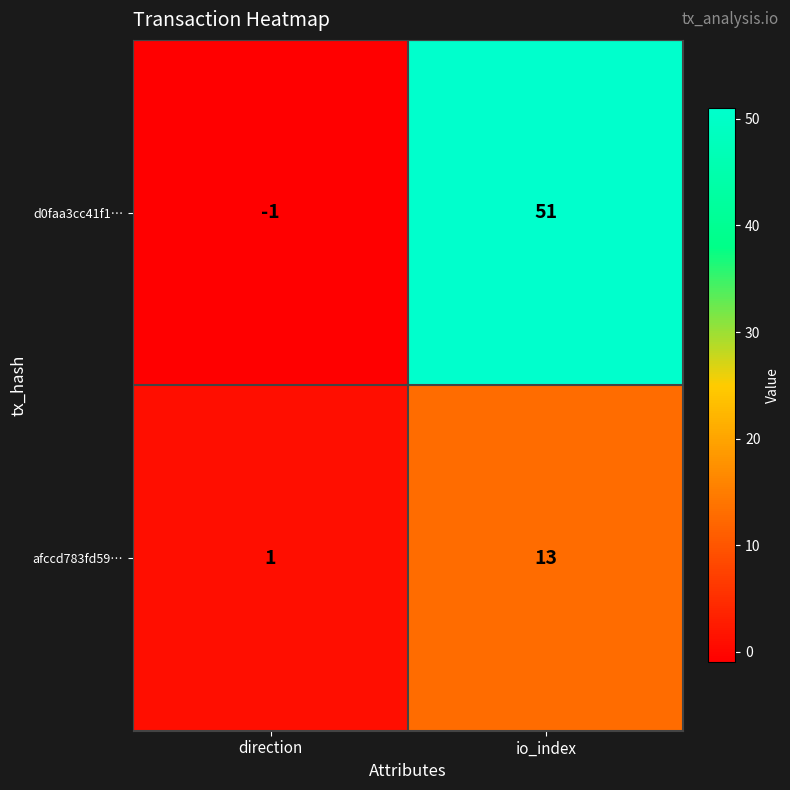

Reading left to right, transcribe all the data shown in this chart.

d0faa3cc41f1…: direction=-1	io_index=51
afccd783fd59…: direction=1	io_index=13